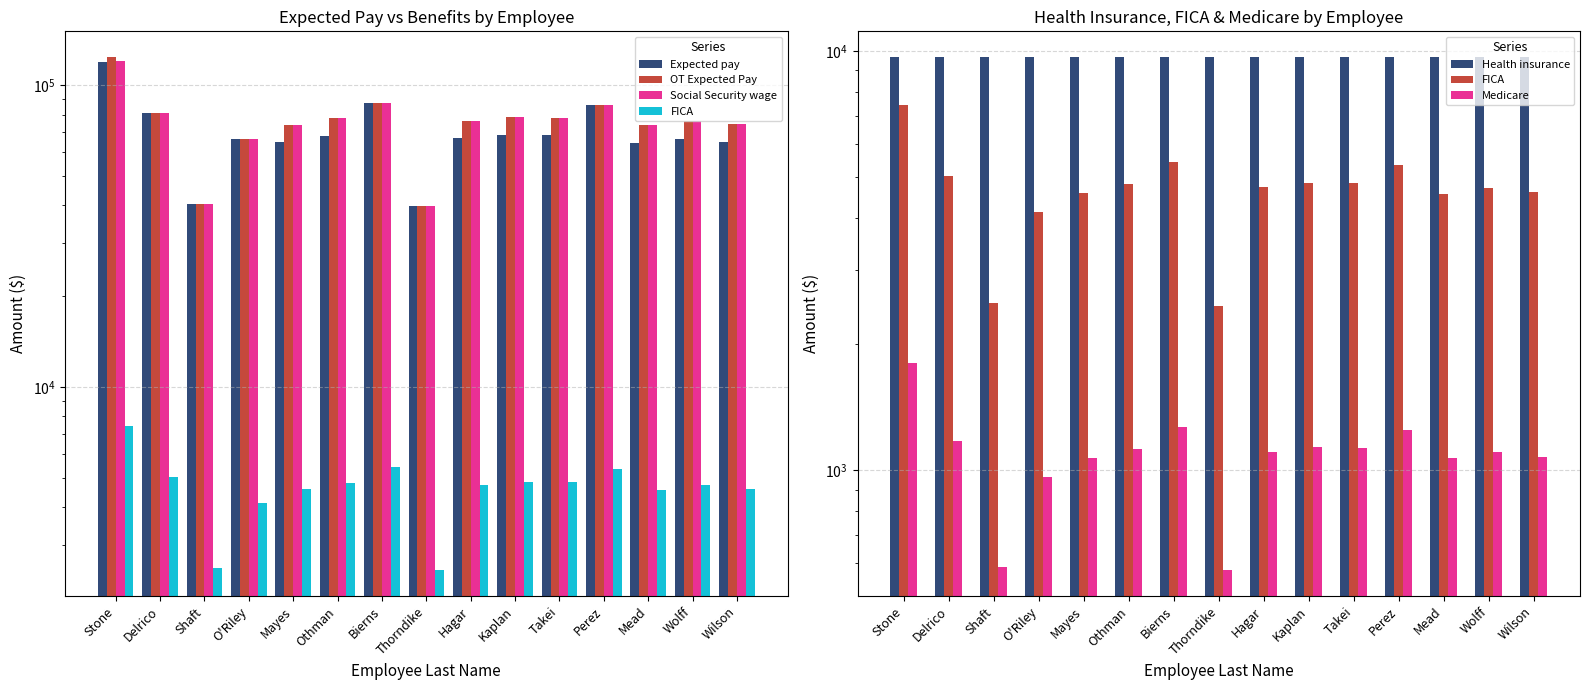

The FICA series shows 7353.7 at O'Riley. True or false?

False